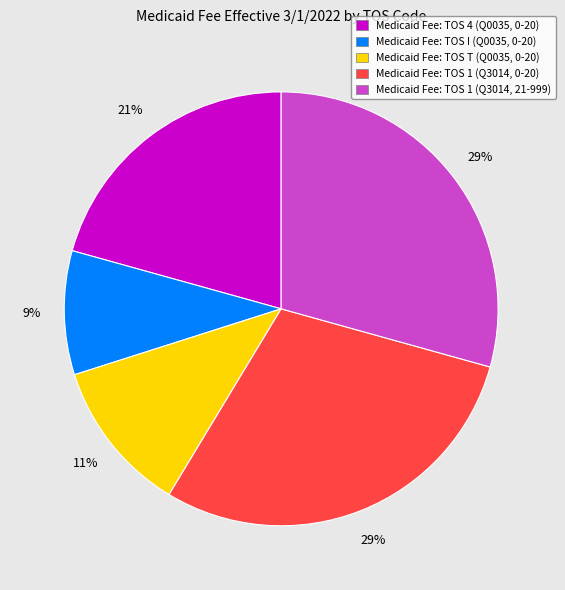

Count the number of slices in the pie.

5